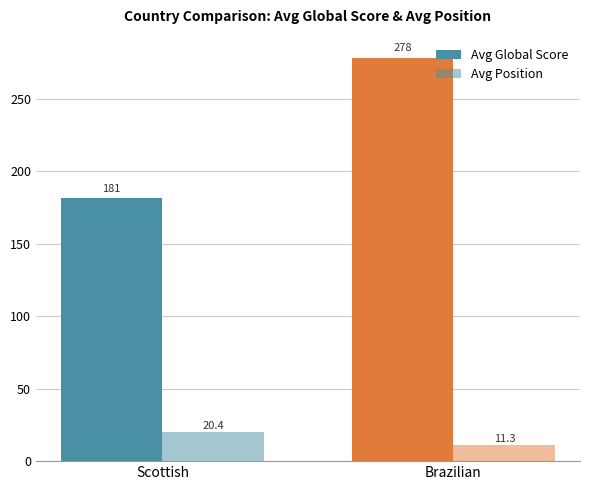

What is the sum of all Avg Position values?

31.7